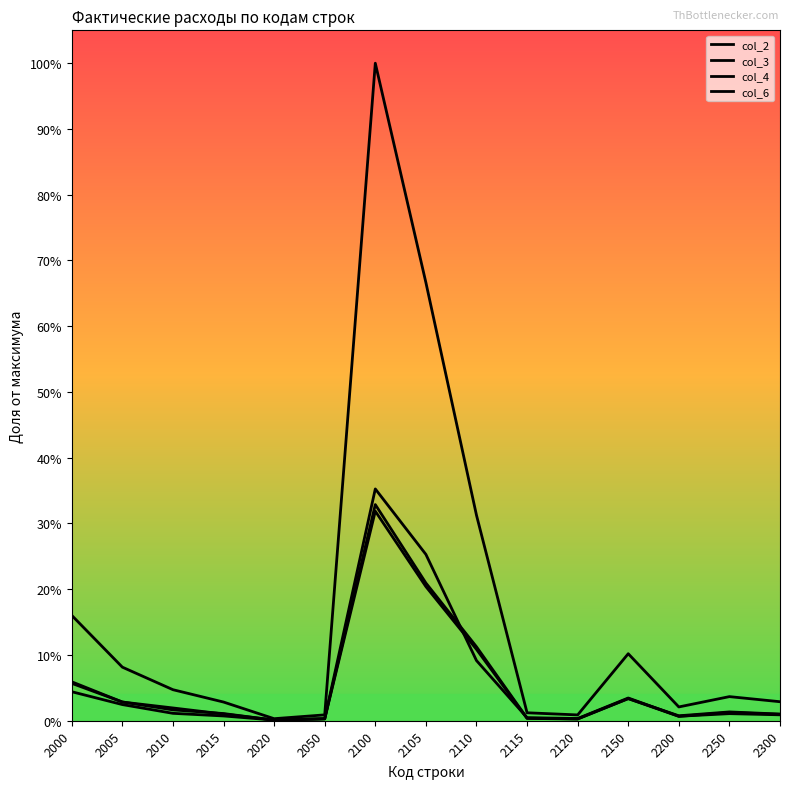

Which category has the highest value in the col_6 series?

2100